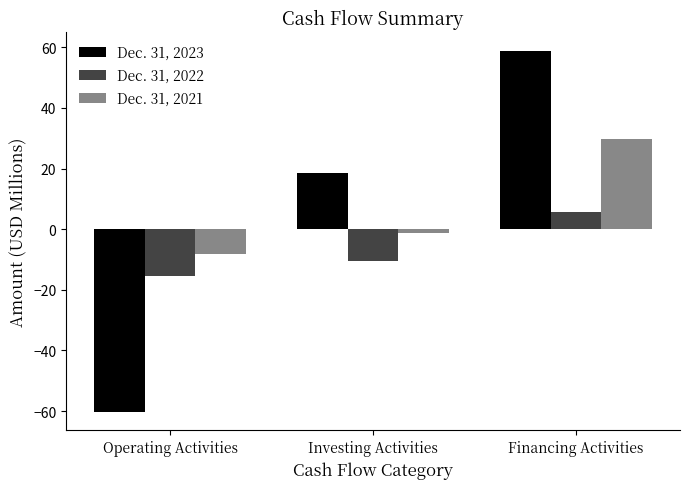

Is it true that Dec. 31, 2023 equals 26.4 at Investing Activities?

False